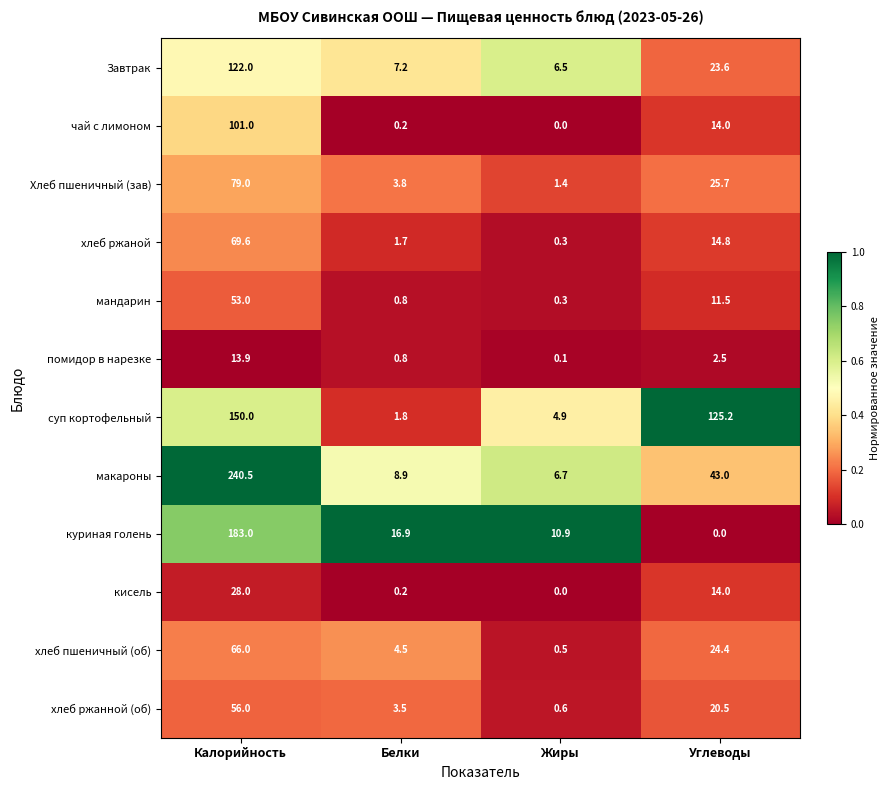

At how many categories does at least one series exceed 0?

4